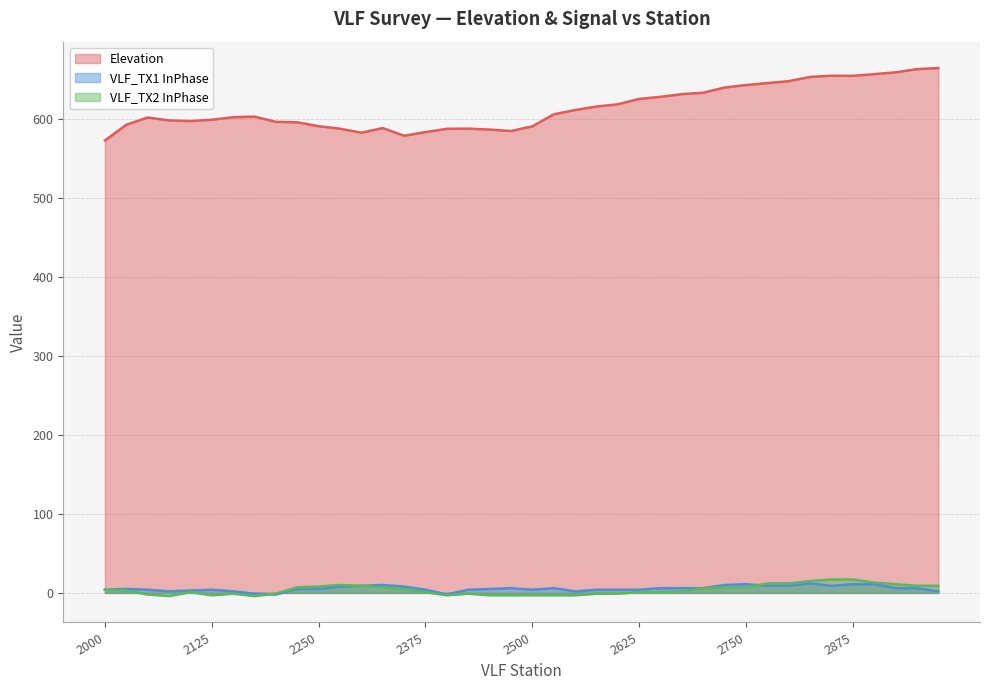

True or false: VLF_TX1 InPhase has more than 0 interior local peaks.

True